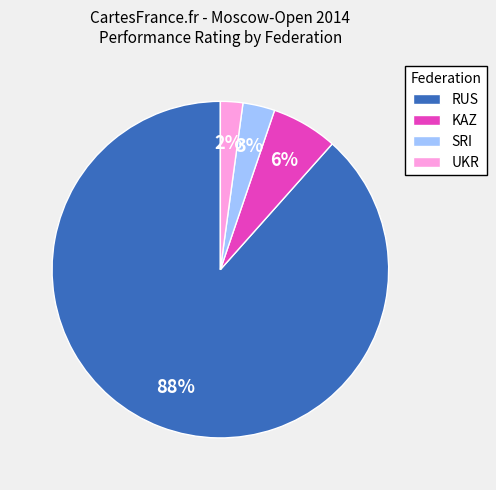

To the nearest percent, what is the average slice percentage?

25%